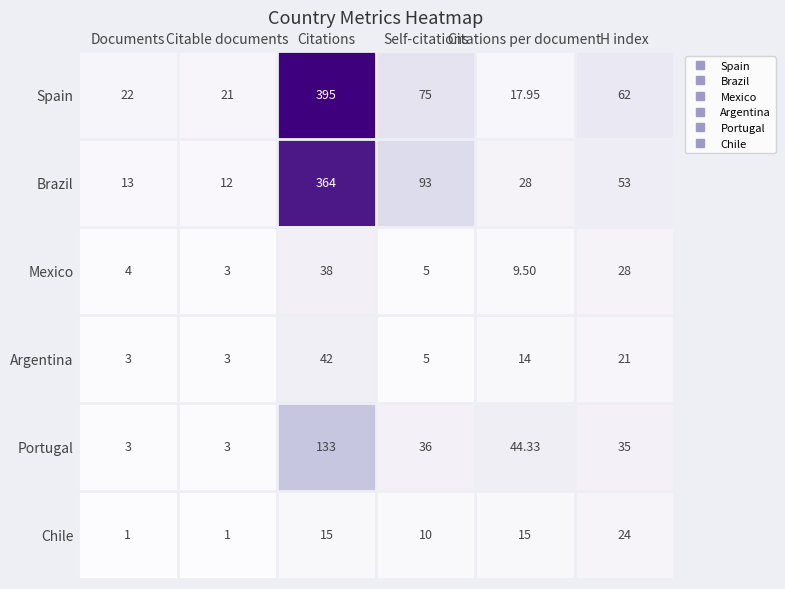

Between Citations and Self-citations, which series saw the biggest shift?

Spain